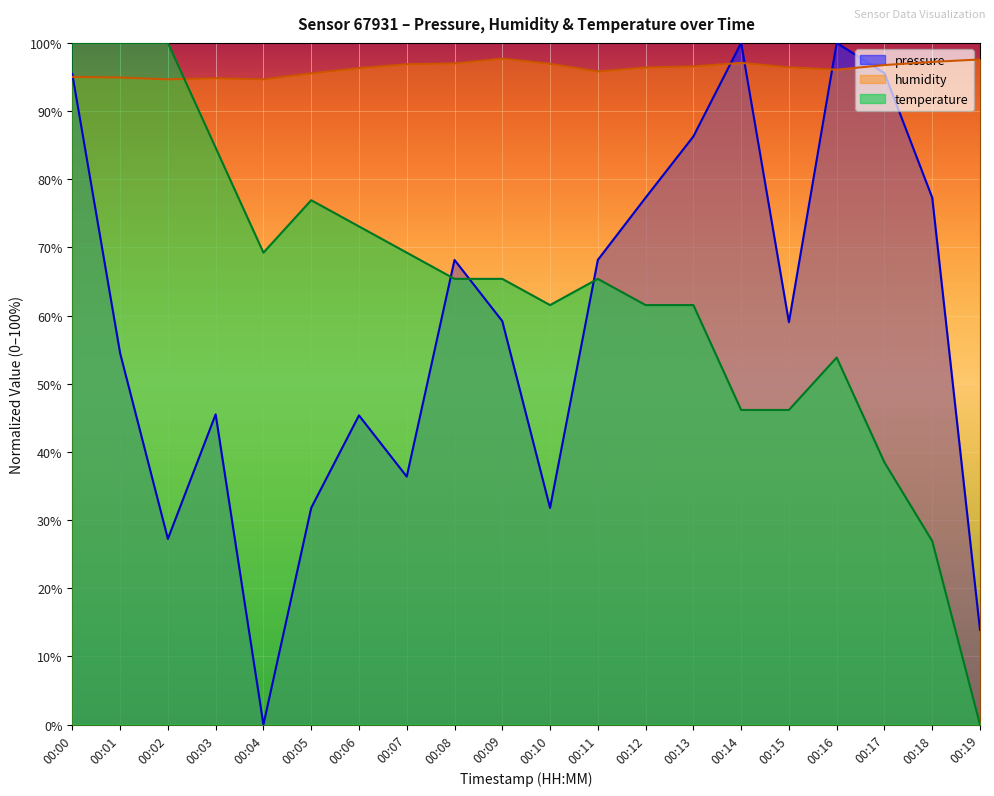

Is the value of humidity at 00:15 greater than the value of temperature at 00:18?

Yes